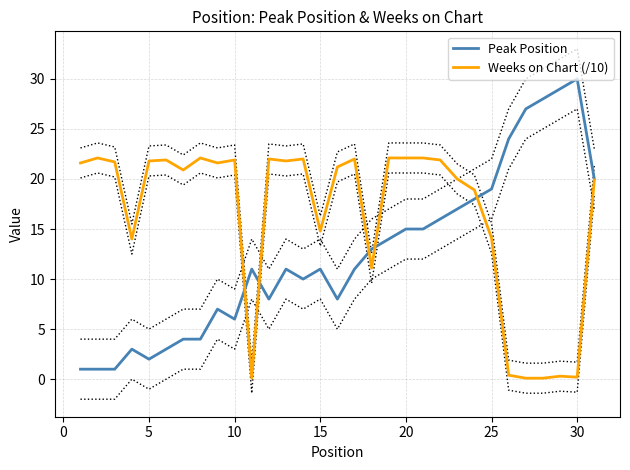

What is the average value of the Peak Position series?

12.5